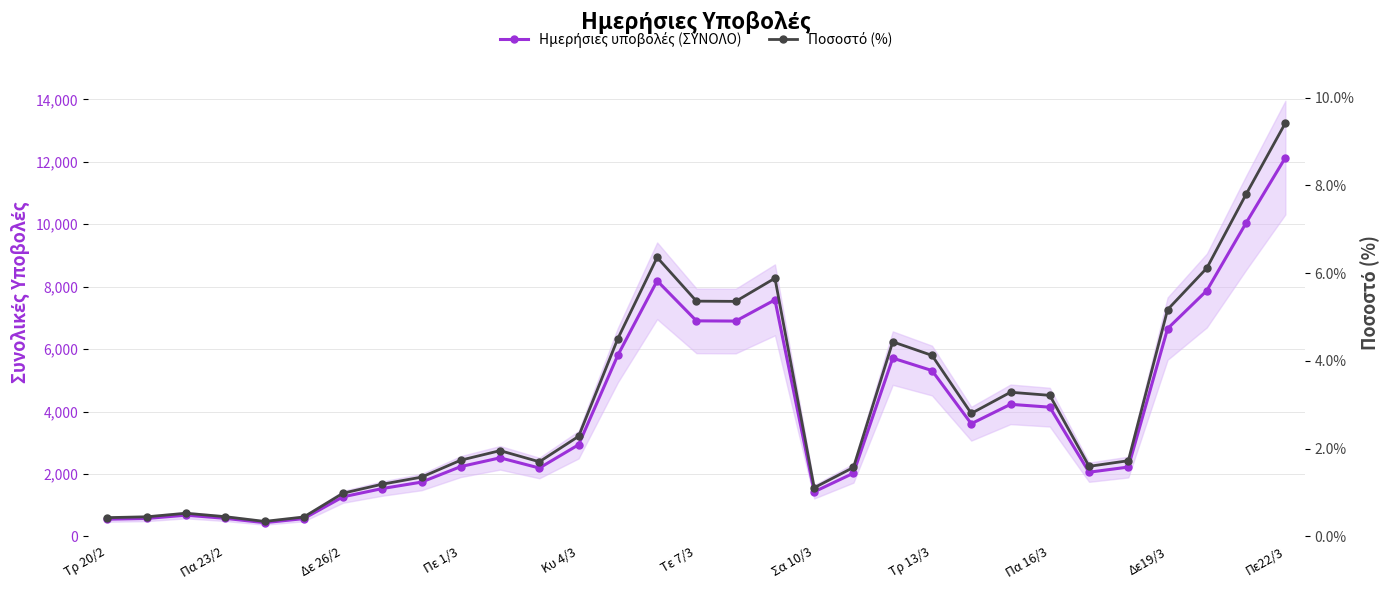

True or false: Ημερήσιες υποβολές (ΣΥΝΟΛΟ) and Ποσοστό (%) cross at least once.

False